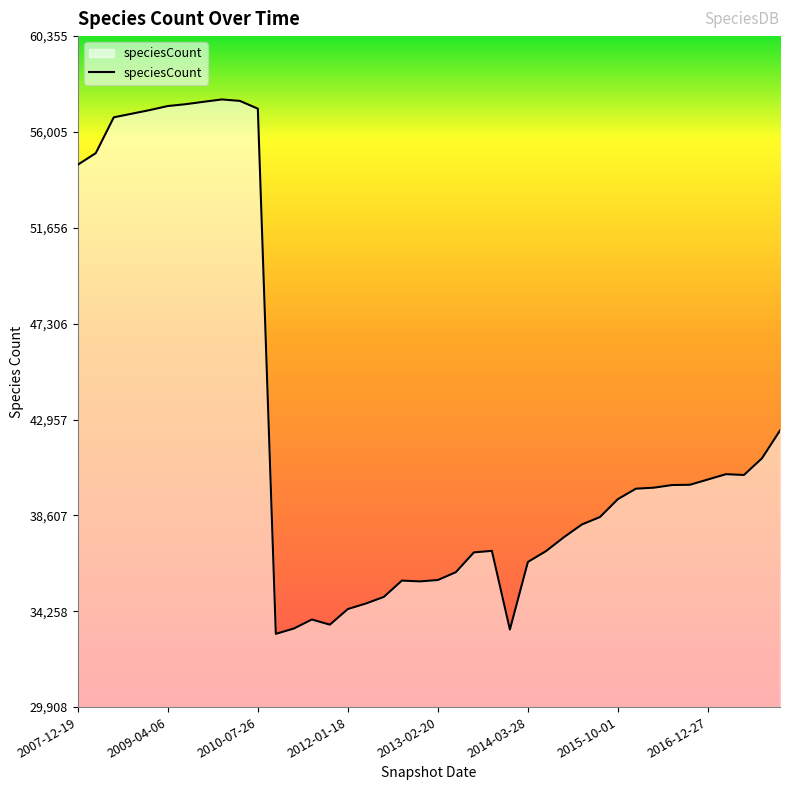

How many lines are shown in the chart?

1